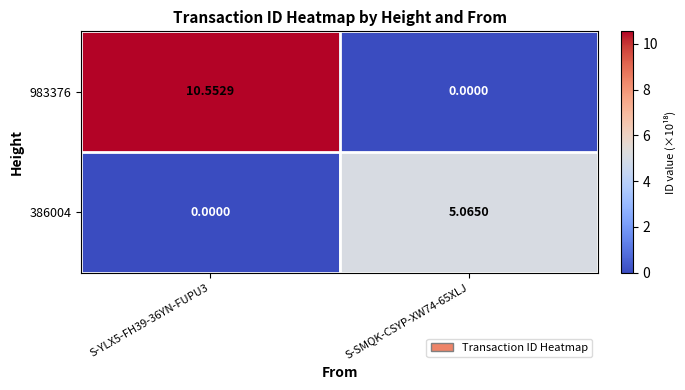

Which series has the largest total across all categories?

983376